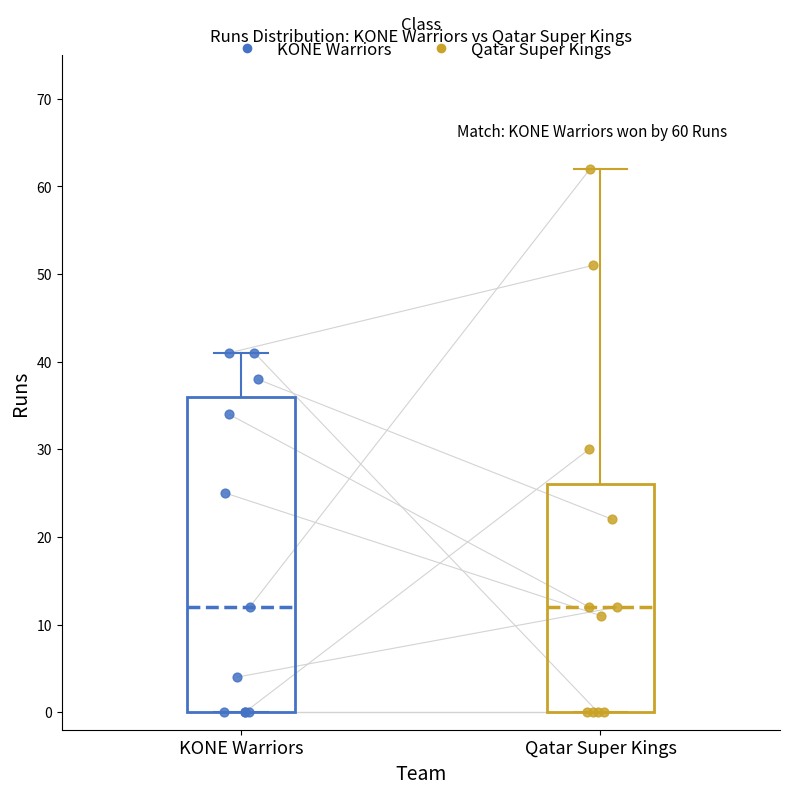

Which box is the tallest, from its lower edge to its upper edge?

KONE Warriors